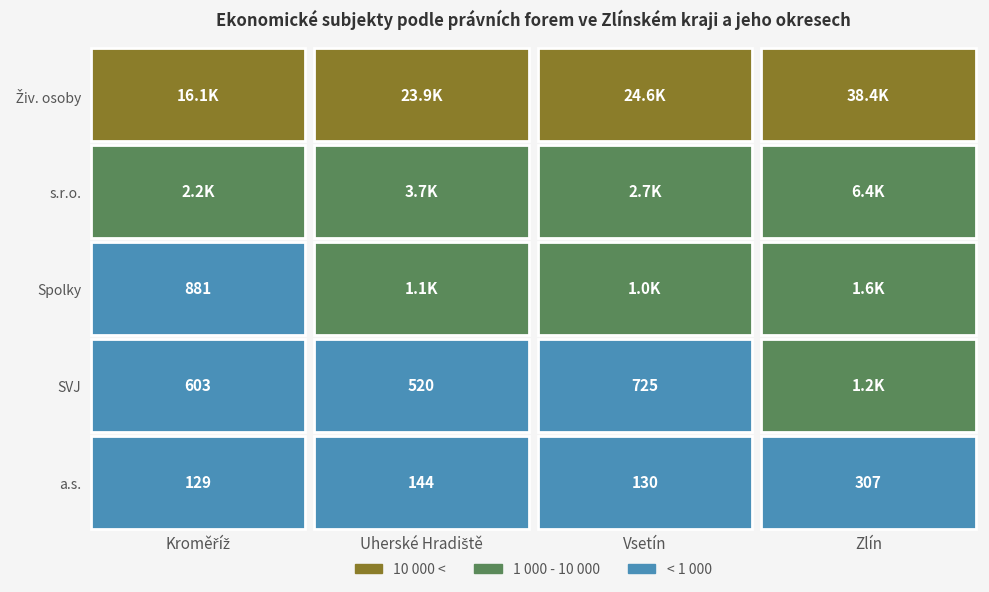

Which series has the largest total across all categories?

101  Fyzická osoba podnik. dle živnost.